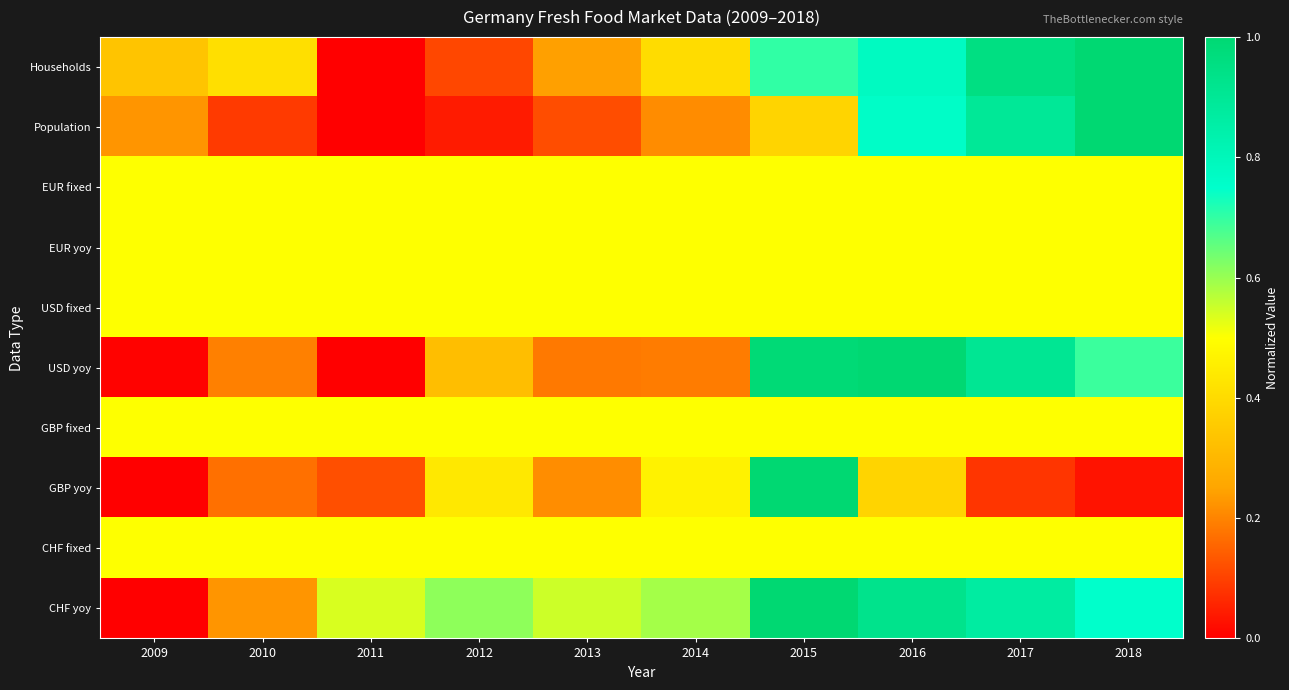

At which category is the sum across all series the highest?

2015